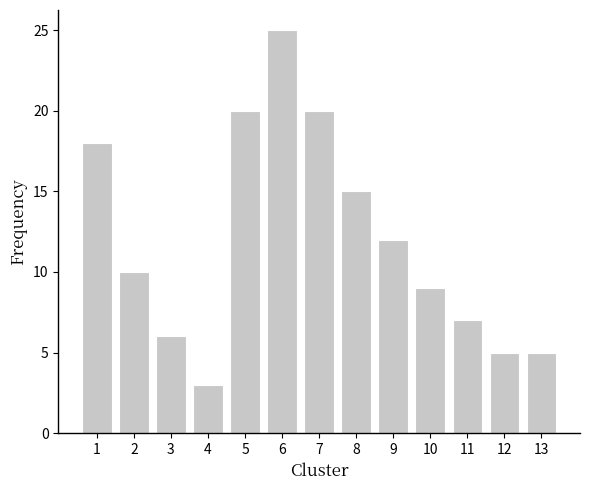

Reading left to right, extract all data points from this chart.

18	10	6	3	20	25	20	15	12	9	7	5	5